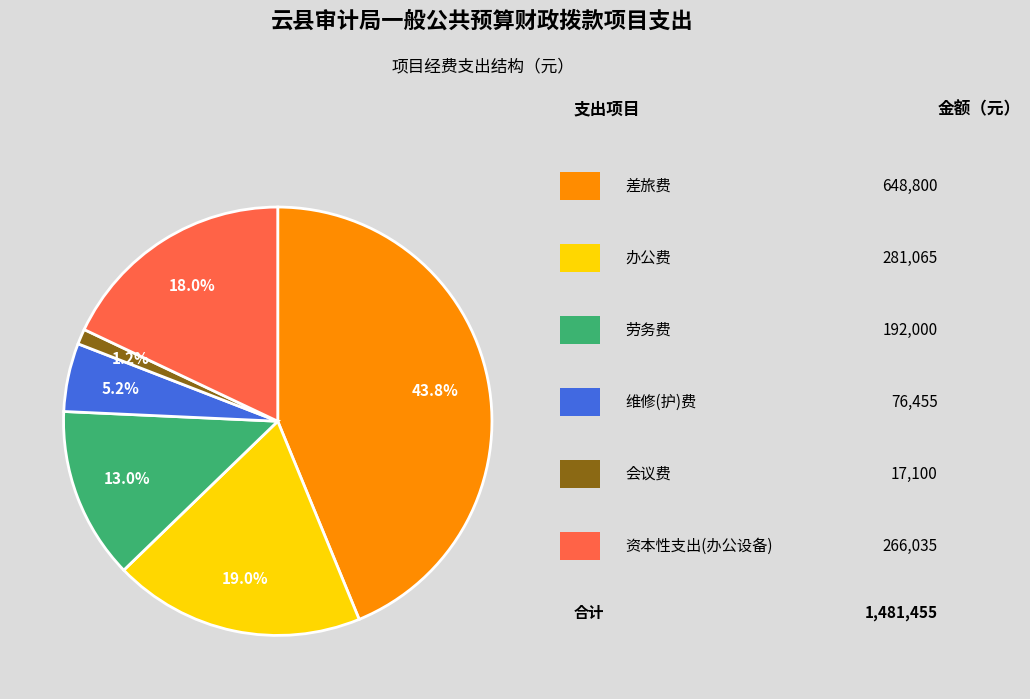

Is there any slice that represents more than half of the pie?

No